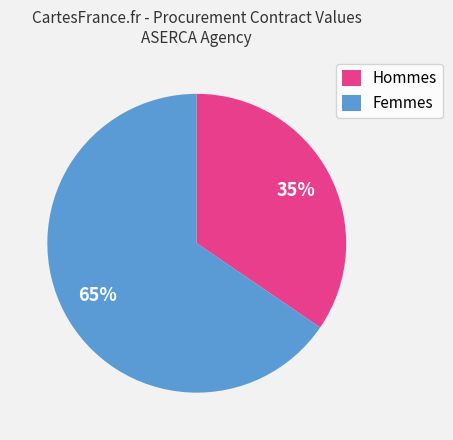

Between Hommes and Femmes, which is larger?

Femmes